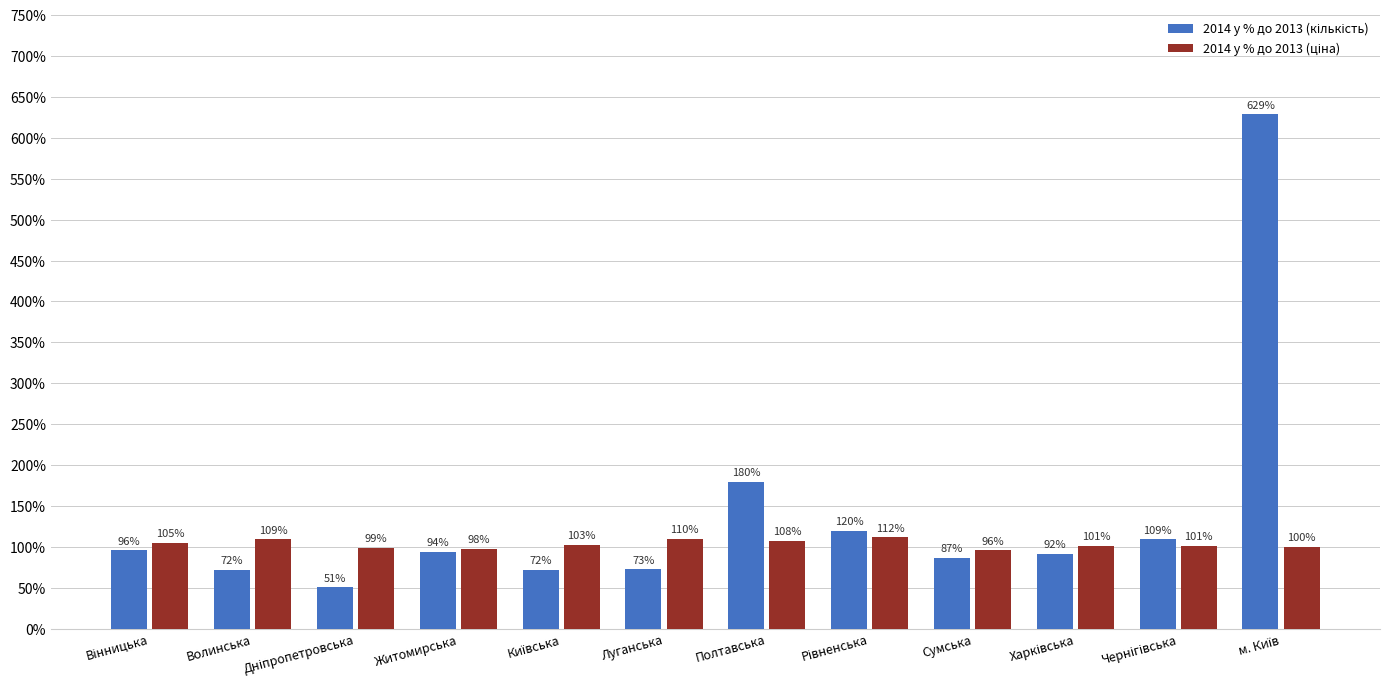

What is the greatest value displayed?

628.8